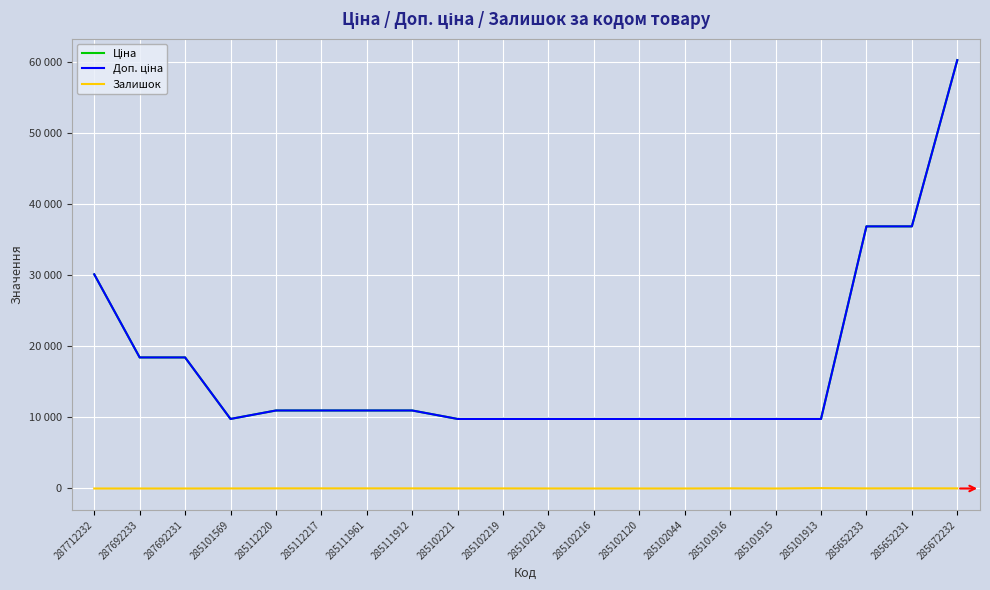

Between 285652231 and 285112220, which is larger?

285652231